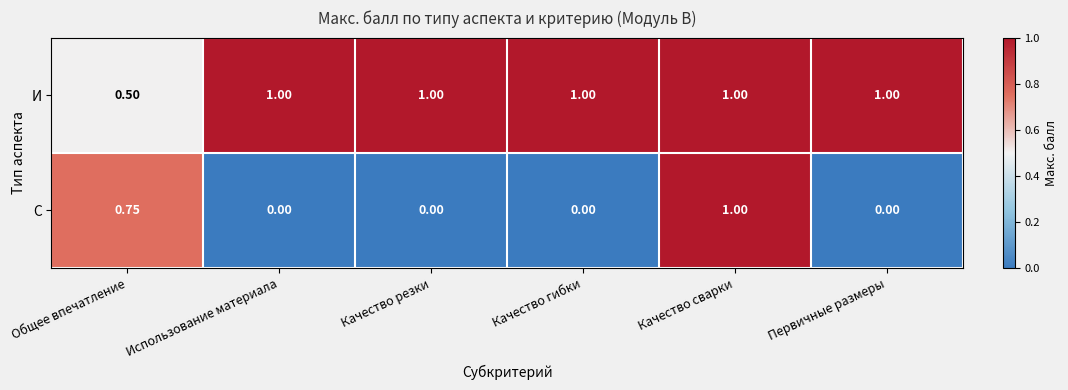

Which series has the largest range (max minus min)?

С